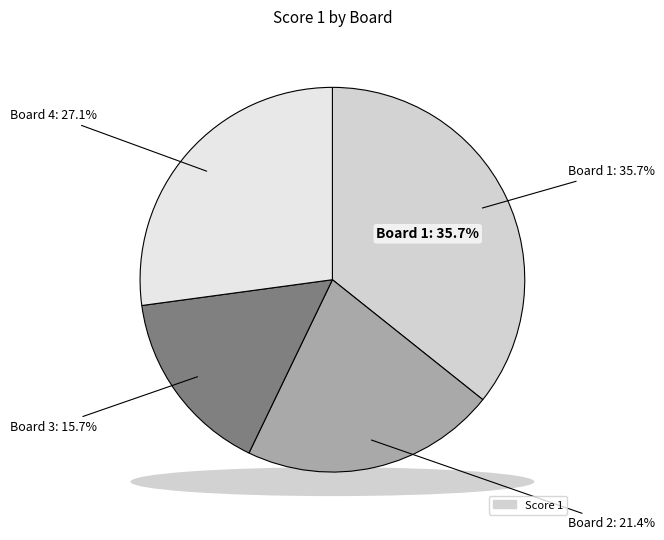

True or false: Board 1 accounts for 36% of the total.

True